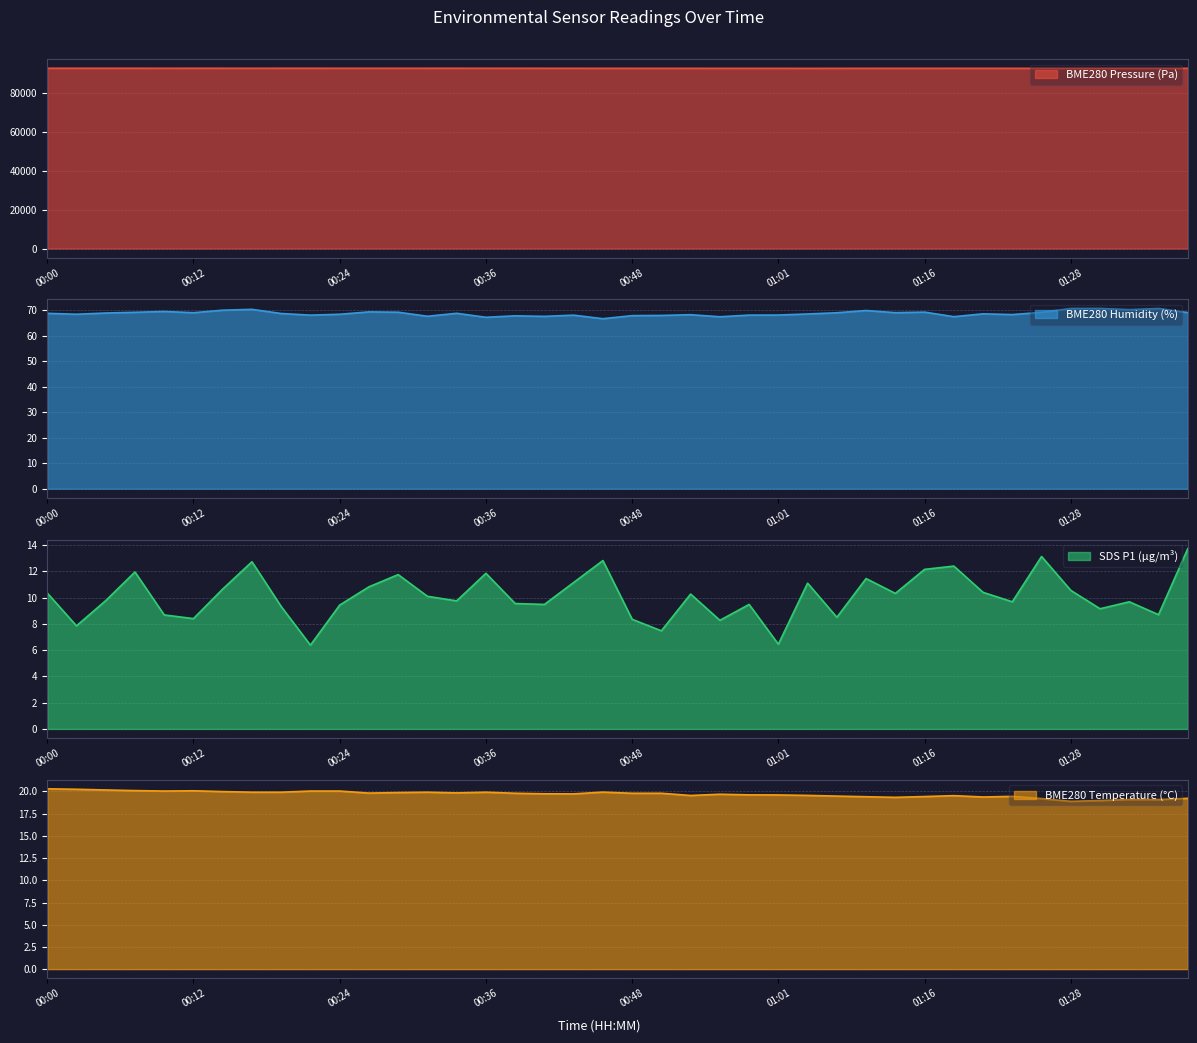

Reading left to right, list all the values displayed in this chart.

BME280_pressure: 00:00=92659.7	00:02=92666.7	00:04=92661.6	00:07=92659.9	00:09=92656.2	00:12=92659.9	00:14=92658.2	00:17=92650.9	00:19=92659.5	00:21=92659.1	00:24=92655.5	00:26=92654.2	00:29=92656.5	00:31=92656.6	00:34=92659.2	00:36=92653.8	00:38=92649.2	00:41=92640.5	00:43=92641.2	00:46=92630.2	00:48=92625.6	00:51=92620.7	00:53=92618.5	00:56=92610.3	00:58=92610.9	01:01=92610.2	01:03=92602.8	01:06=92611.9	01:08=92623.9	01:13=92634.4	01:16=92632.5	01:18=92636.3	01:21=92630.9	01:23=92624.0	01:25=92623.3	01:28=92623.9	01:30=92626.3	01:33=92628.7	01:35=92620.8	01:38=92626.9
BME280_humidity: 00:00=68.8	00:02=68.5	00:04=69.0	00:07=69.2	00:09=69.6	00:12=69.1	00:14=70.1	00:17=70.4	00:19=68.8	00:21=68.1	00:24=68.5	00:26=69.4	00:29=69.3	00:31=67.7	00:34=68.8	00:36=67.3	00:38=67.8	00:41=67.6	00:43=68.1	00:46=66.7	00:48=67.9	00:51=68.0	00:53=68.3	00:56=67.5	00:58=68.1	01:01=68.2	01:03=68.6	01:06=69.0	01:08=69.9	01:13=69.1	01:16=69.3	01:18=67.5	01:21=68.6	01:23=68.3	01:25=69.2	01:28=70.7	01:30=70.8	01:33=70.3	01:35=70.7	01:38=69.1
SDS_P1: 00:00=10.3	00:02=7.8	00:04=9.8	00:07=11.9	00:09=8.7	00:12=8.4	00:14=10.7	00:17=12.7	00:19=9.3	00:21=6.4	00:24=9.4	00:26=10.8	00:29=11.8	00:31=10.1	00:34=9.8	00:36=11.8	00:38=9.6	00:41=9.5	00:43=11.2	00:46=12.8	00:48=8.3	00:51=7.5	00:53=10.3	00:56=8.3	00:58=9.5	01:01=6.5	01:03=11.1	01:06=8.5	01:08=11.4	01:13=10.3	01:16=12.2	01:18=12.4	01:21=10.4	01:23=9.7	01:25=13.1	01:28=10.6	01:30=9.2	01:33=9.7	01:35=8.7	01:38=13.7
BME280_temperature: 00:00=20.3	00:02=20.2	00:04=20.2	00:07=20.1	00:09=20.1	00:12=20.1	00:14=20.0	00:17=19.9	00:19=19.9	00:21=20.1	00:24=20.1	00:26=19.8	00:29=19.9	00:31=19.9	00:34=19.8	00:36=19.9	00:38=19.8	00:41=19.7	00:43=19.7	00:46=19.9	00:48=19.8	00:51=19.8	00:53=19.6	00:56=19.7	00:58=19.6	01:01=19.6	01:03=19.6	01:06=19.5	01:08=19.4	01:13=19.3	01:16=19.4	01:18=19.5	01:21=19.4	01:23=19.4	01:25=19.2	01:28=18.9	01:30=19.0	01:33=19.1	01:35=19.1	01:38=19.2